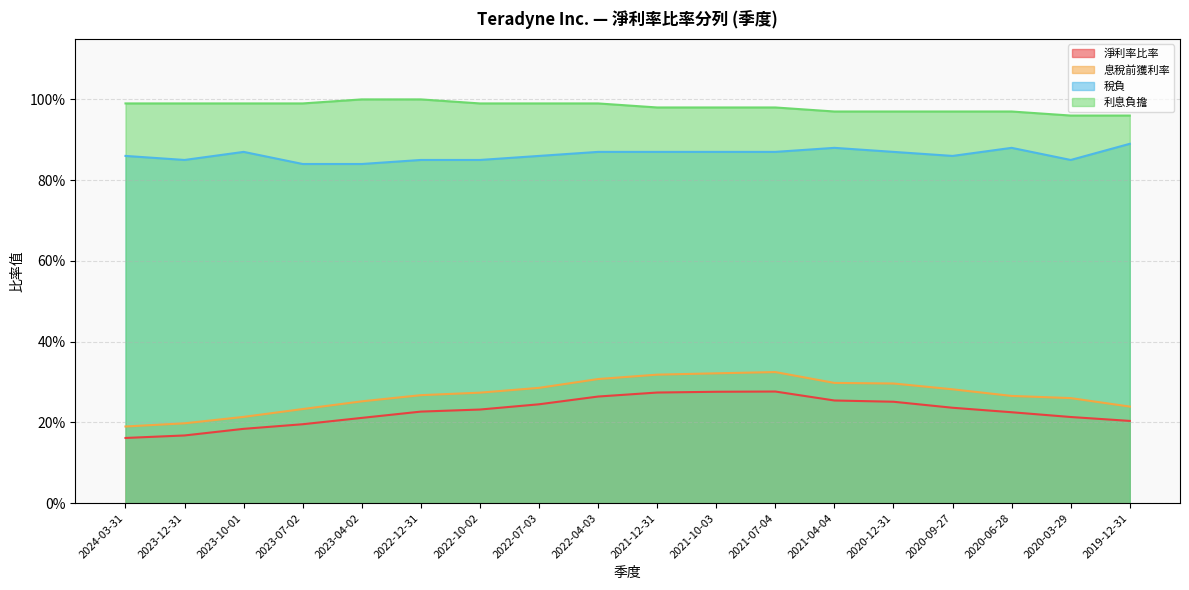

How many interior local peaks does the 息稅前獲利率 series have?

1